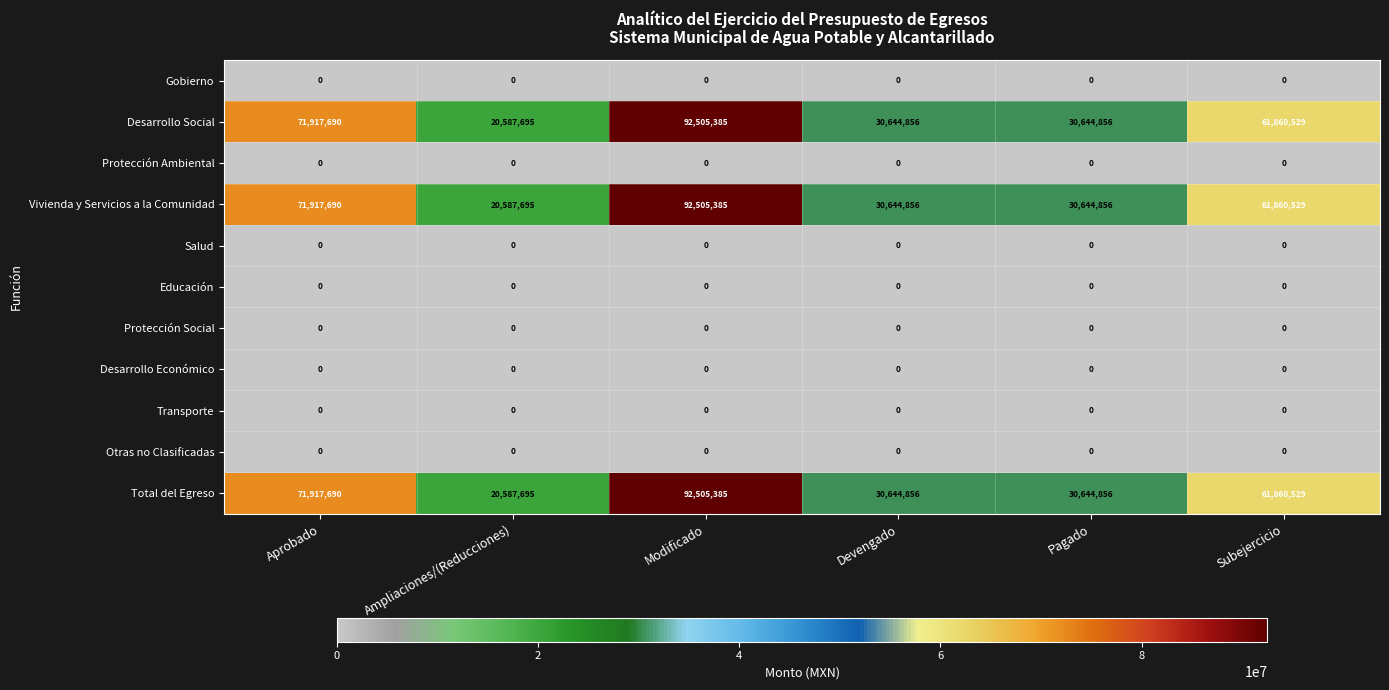

Where is Total del Egreso nearest to the value 56546540?

Subejercicio